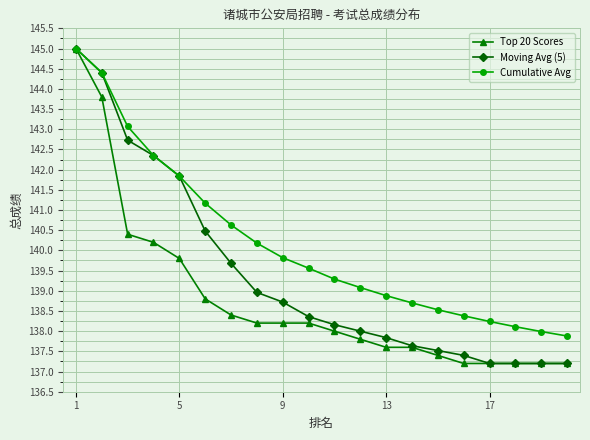

List the series in order of their overall mean, lowest first.

Top 20 Scores, Moving Avg (5), Cumulative Avg